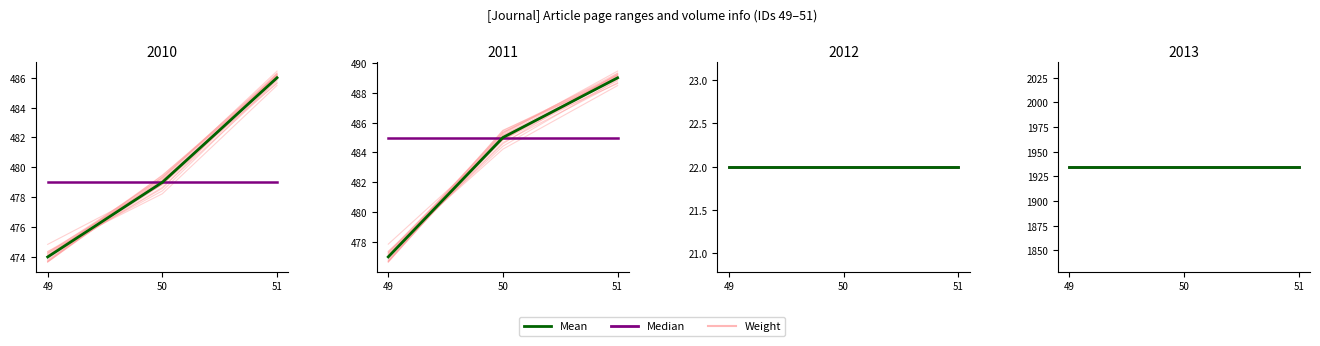

Which label corresponds to the largest value in the chart?

51